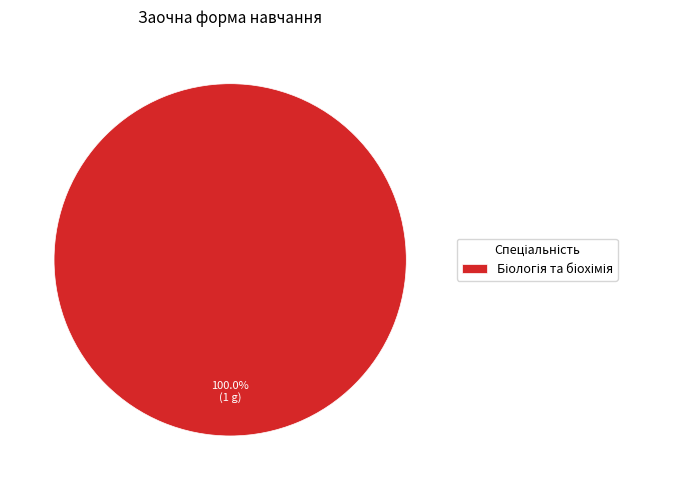

Does any single category account for the majority?

Yes